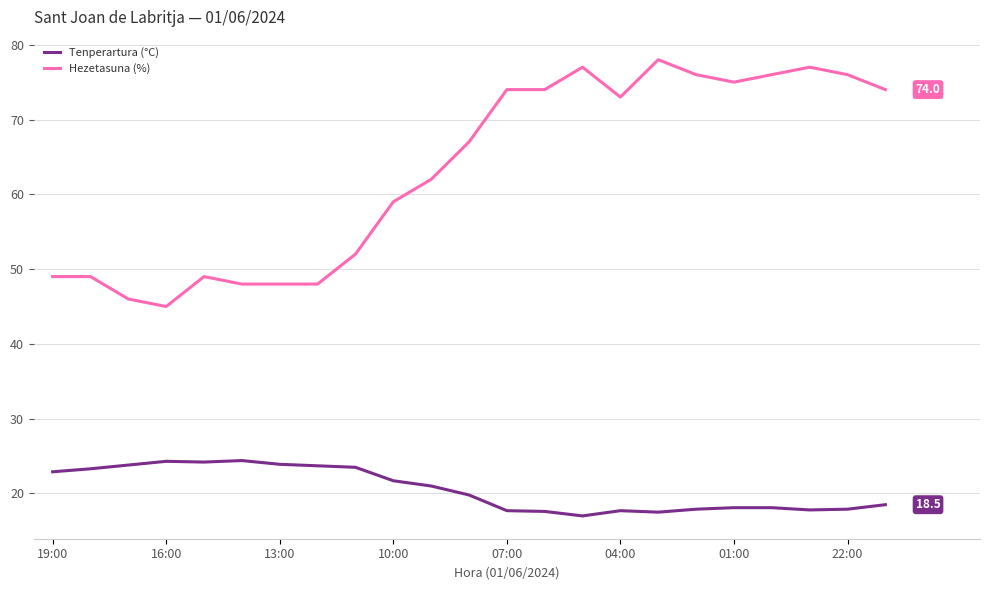

Which series has the widest spread of values?

Hezetasuna (%)